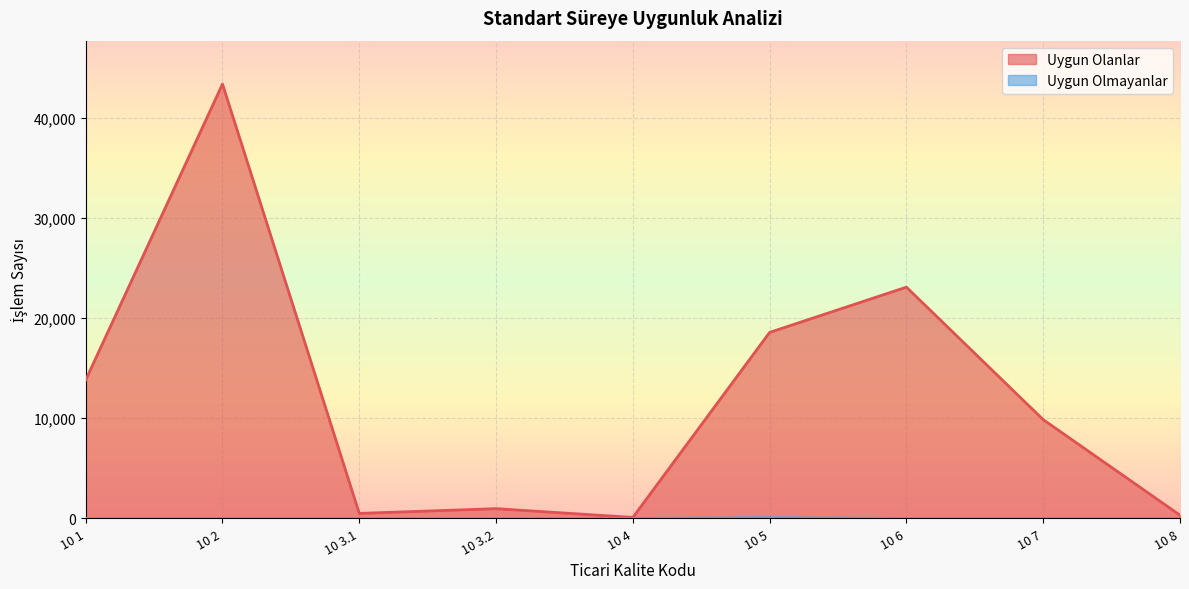

How many lines are shown in the chart?

2